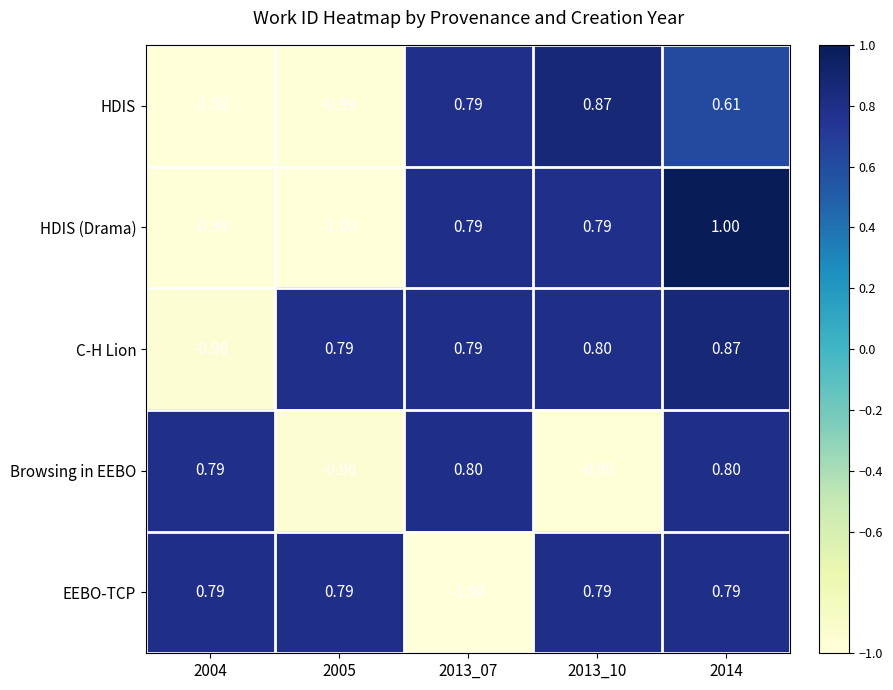

At which category is the sum across all series the highest?

2014